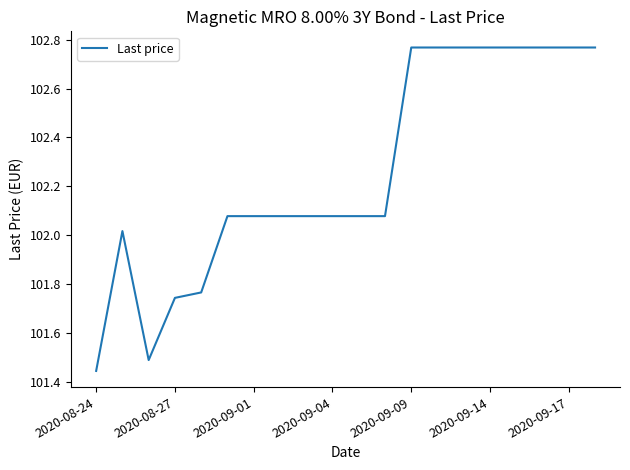

Count the number of categories in the chart.

20